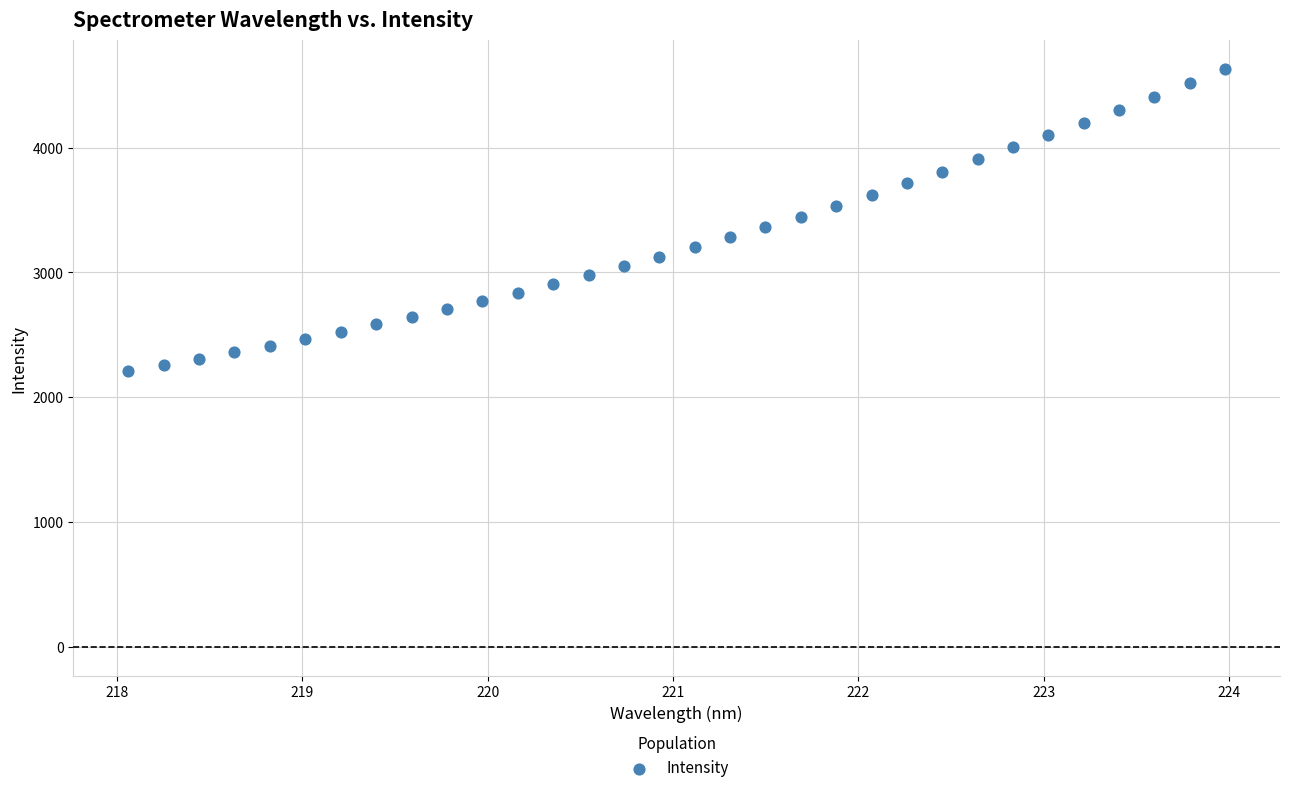

What is the range of Y values (max minus min)?

2414.5